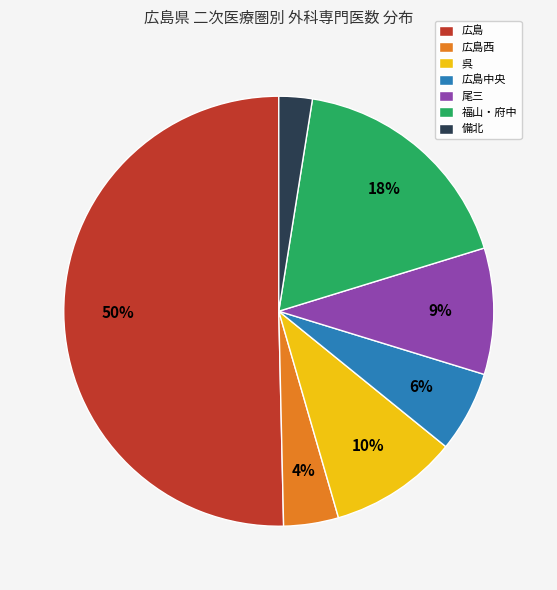

Is the sum of 備北 and 広島 greater than half?

Yes